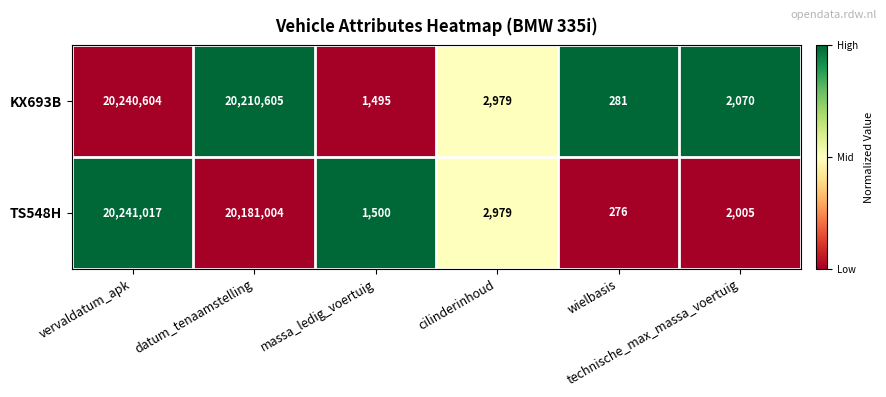

What is the total value across all series at vervaldatum_apk?

40481621